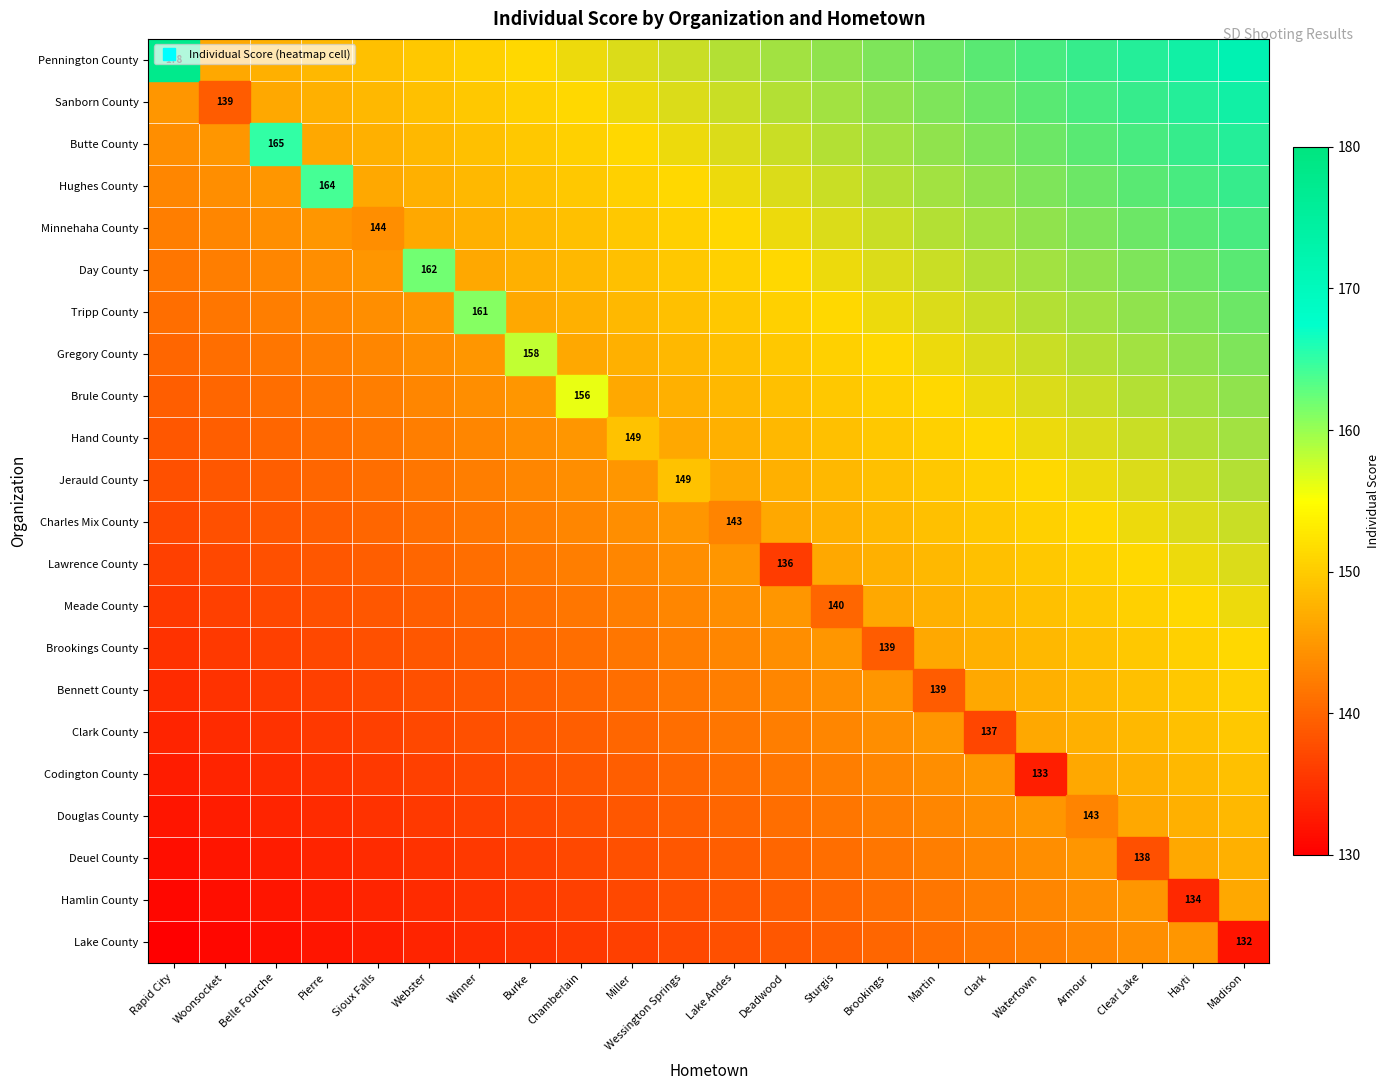

At which category is the sum across all series the highest?

Madison